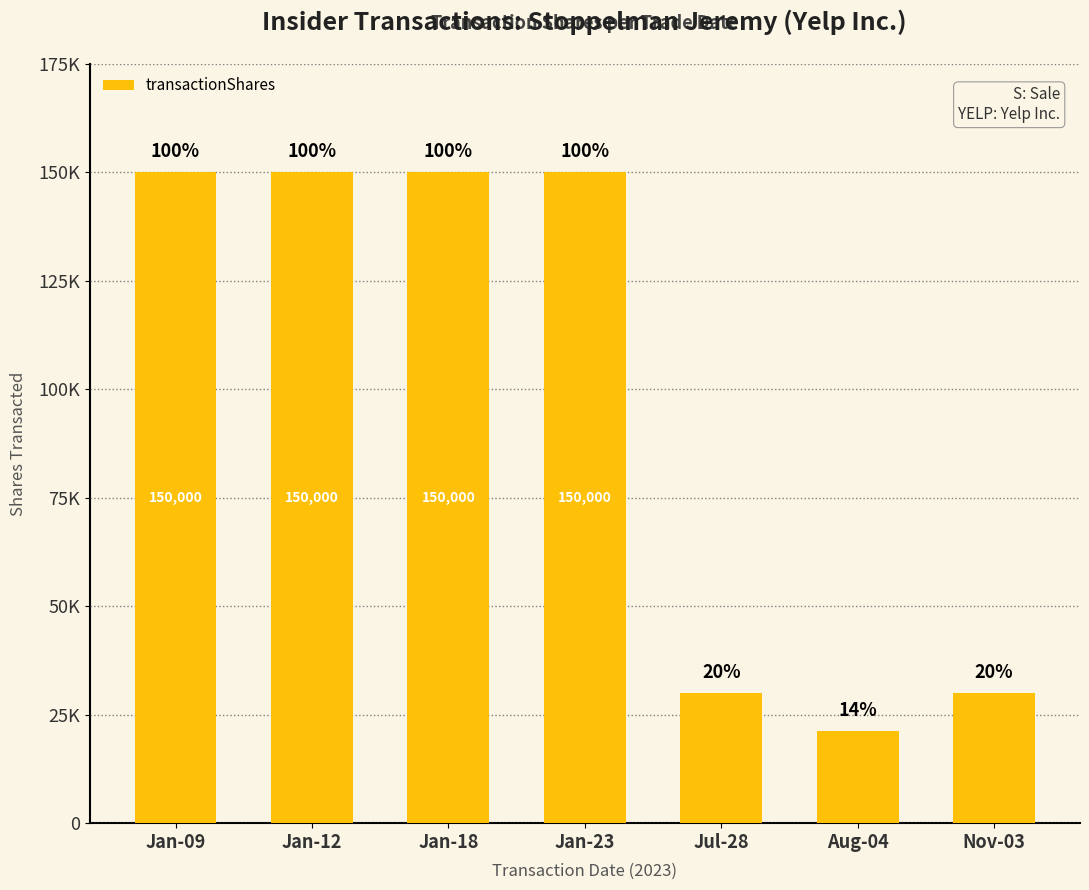

Does the chart contain any negative values?

No